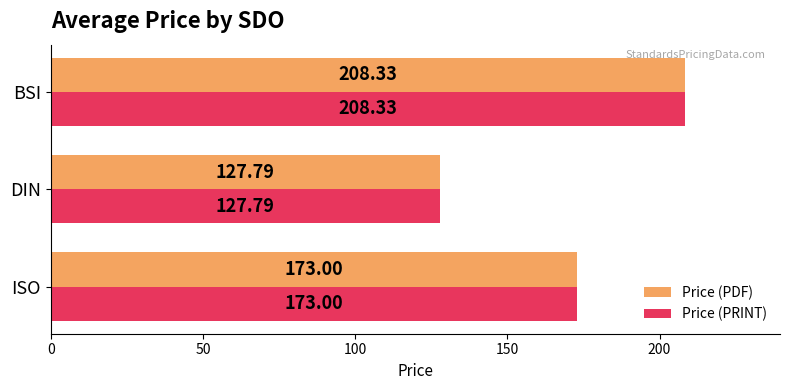

Where is Price (PDF) nearest to the value 168?

ISO